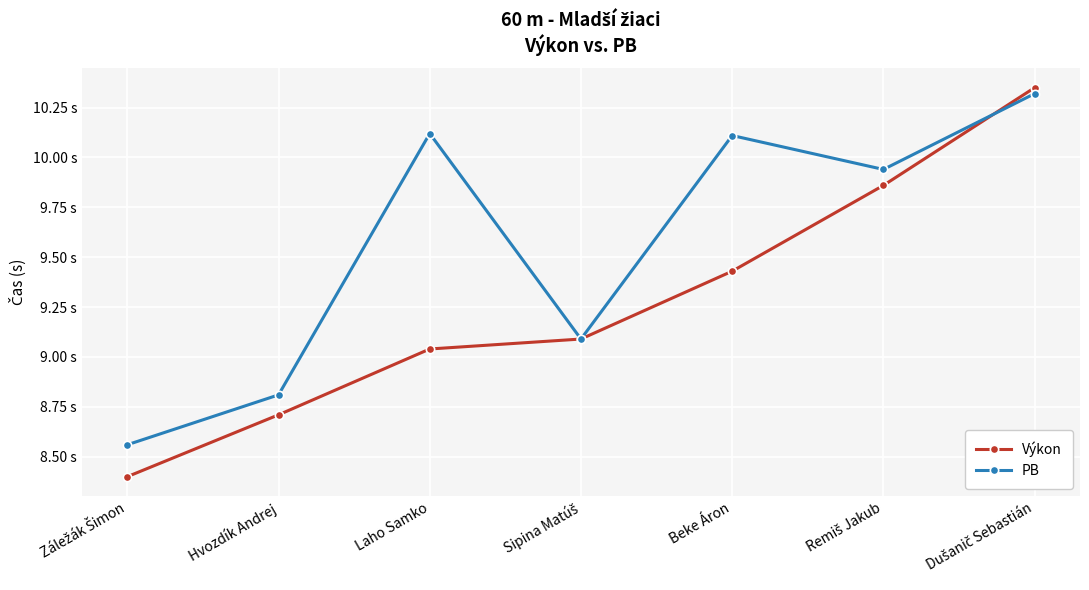

How many intersections are there between PB and Výkon?

1